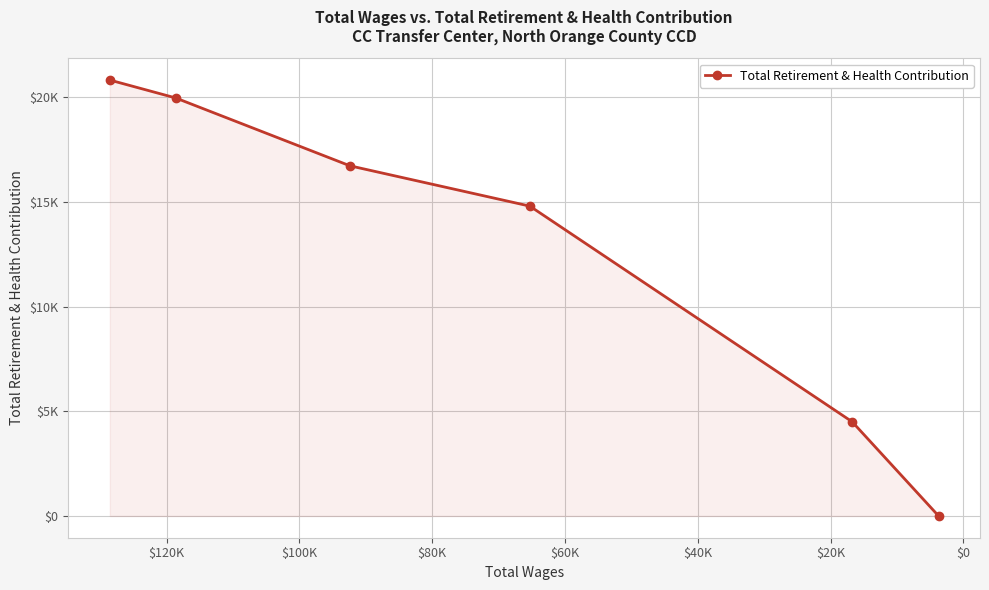

How many lines are shown in the chart?

1